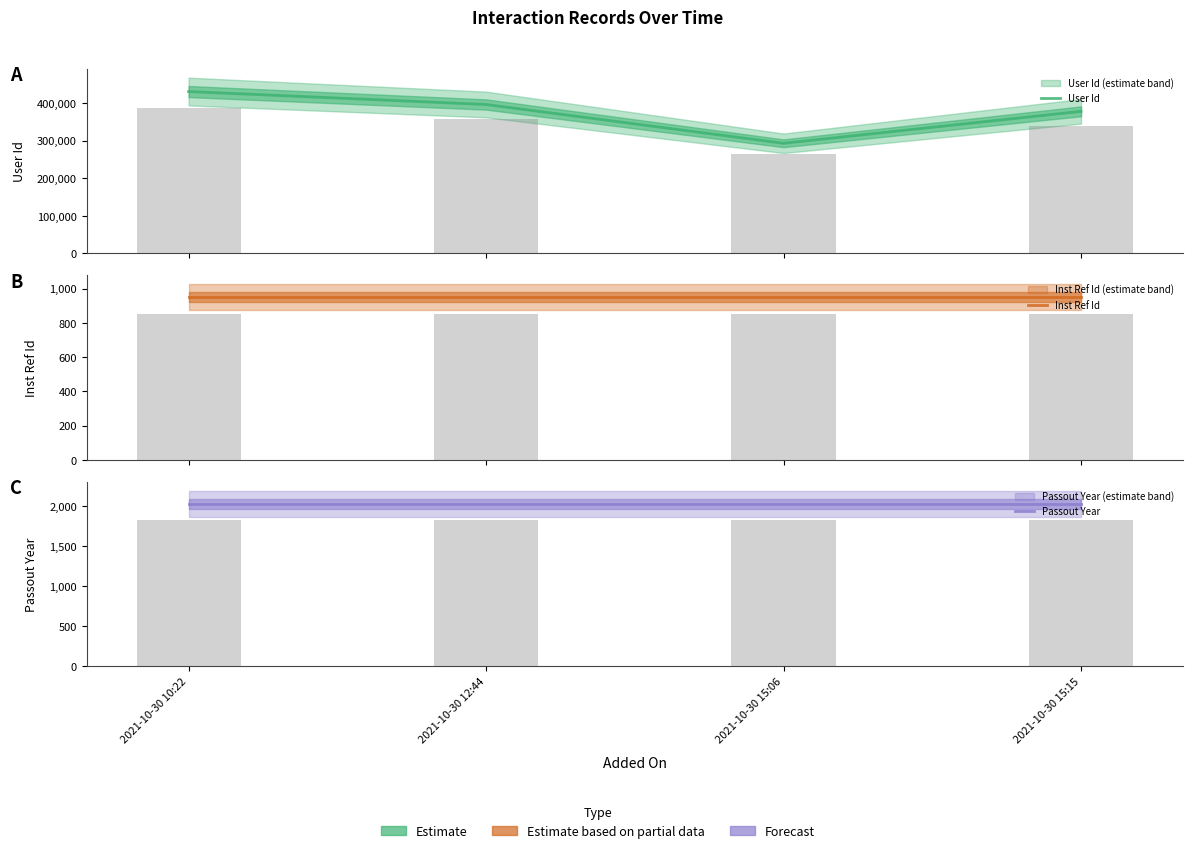

At which category is the sum across all series the highest?

2021-10-30 10:22